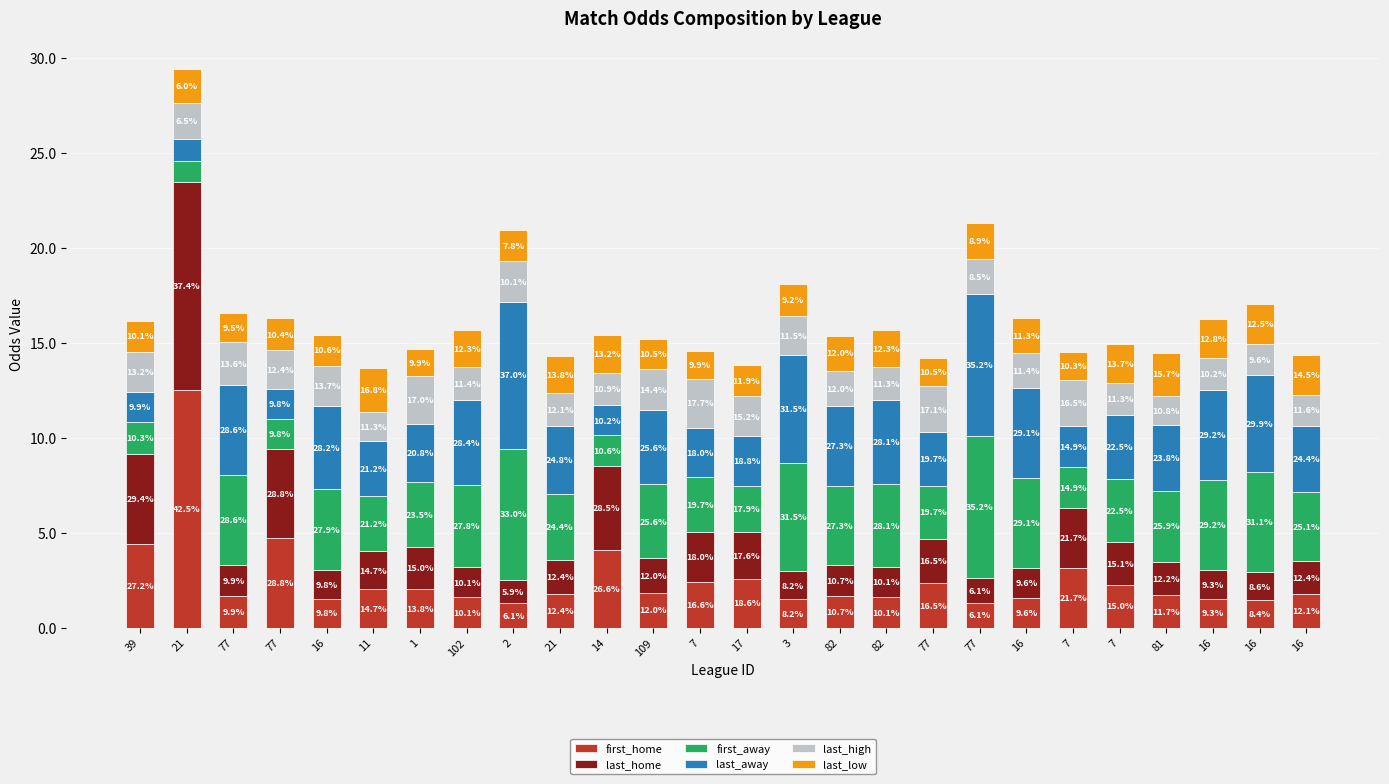

List the labels in order of last_low value, largest first.

11, 81, 16, 16, 16, 7, 14, 21, 82, 102, 77, 82, 16, 21, 77, 3, 17, 16, 2, 39, 109, 77, 7, 77, 1, 7